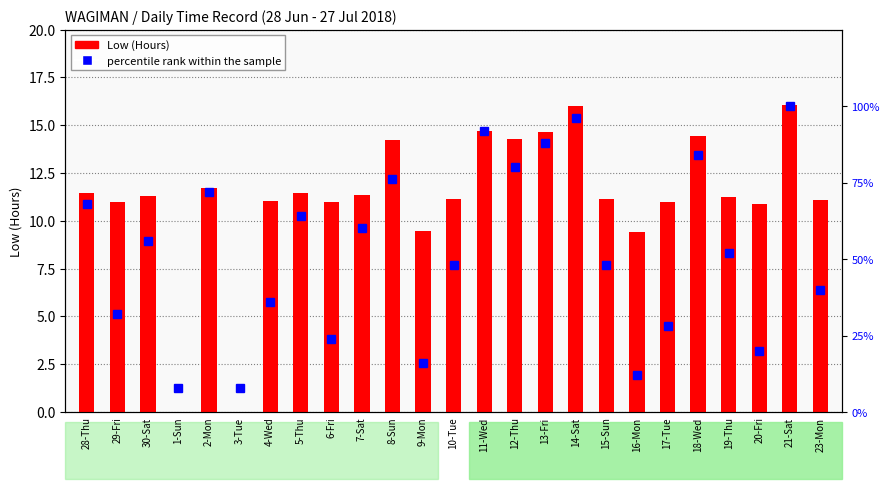

How many groups of bars are there?

25